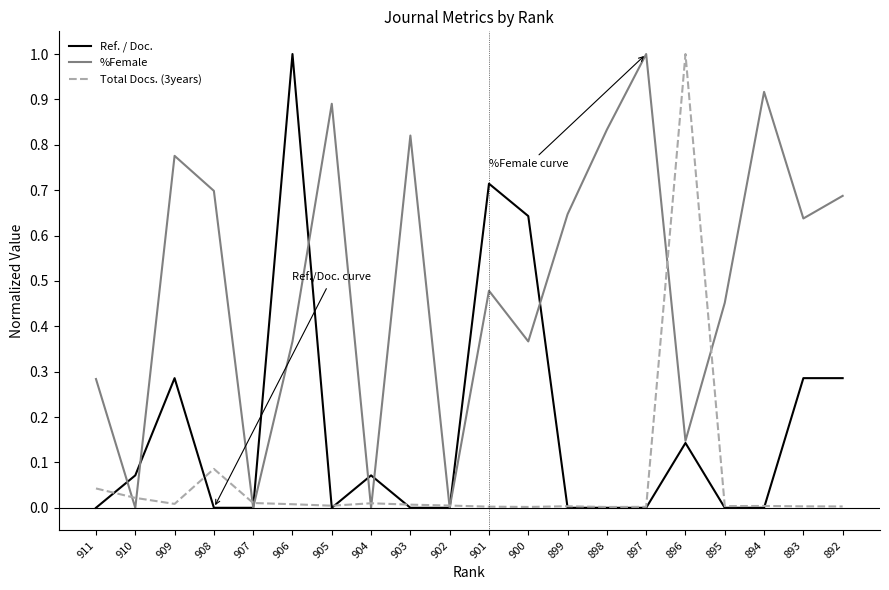

Where do %Female and Total Docs. (3years) first cross each other?

911 and 910